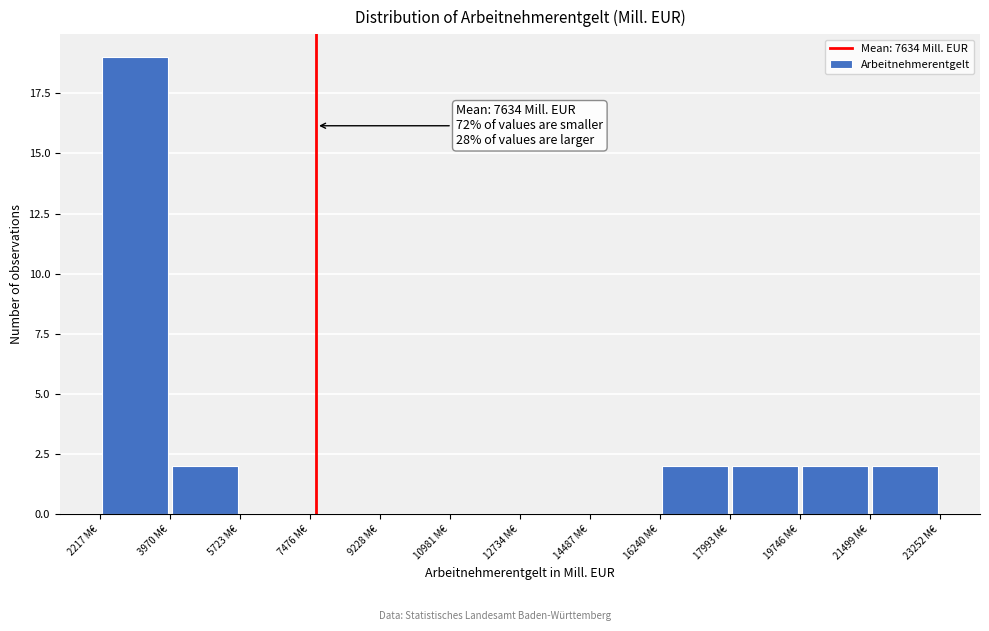

Over which range of the x-axis is the bar tallest?

2200 to 4000